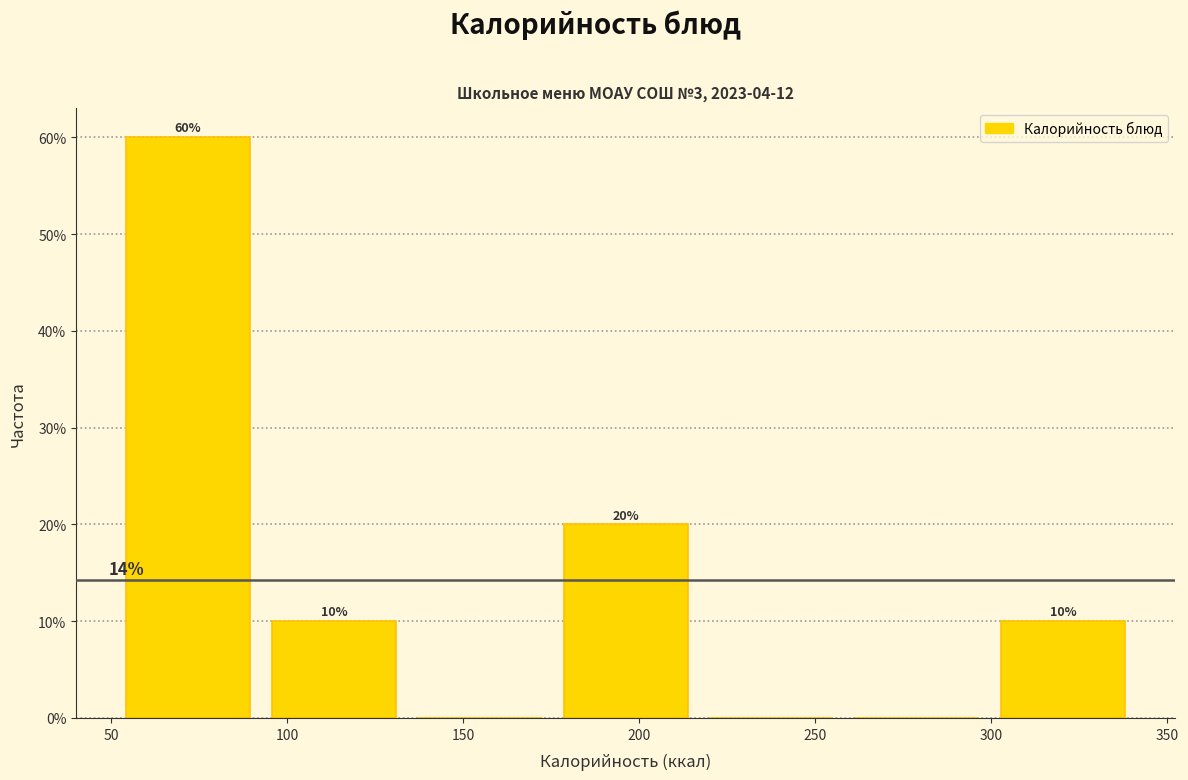

Which range on the x-axis has the tallest bar?

55 to 95